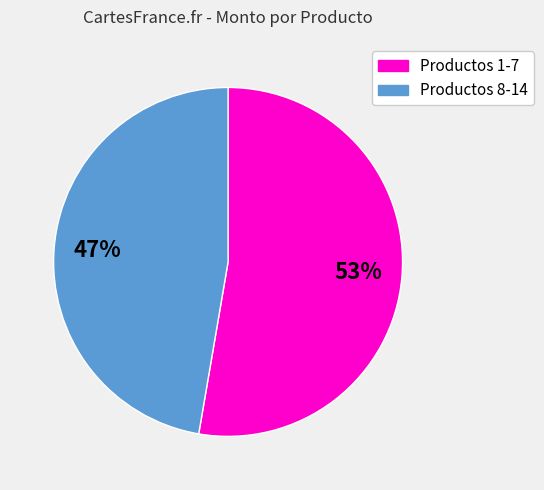

Count the number of slices in the pie.

2